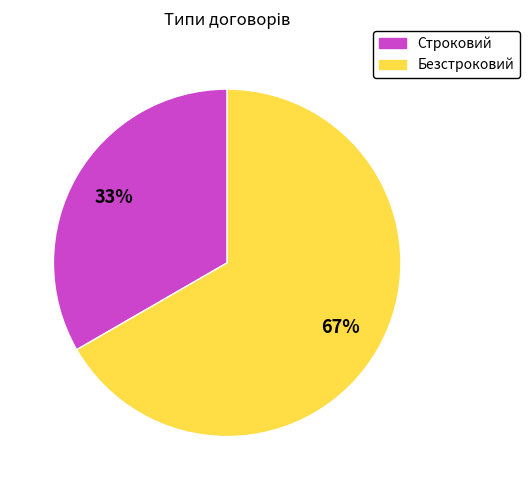

To the nearest percent, what percentage of the pie is Безстроковий?

67%